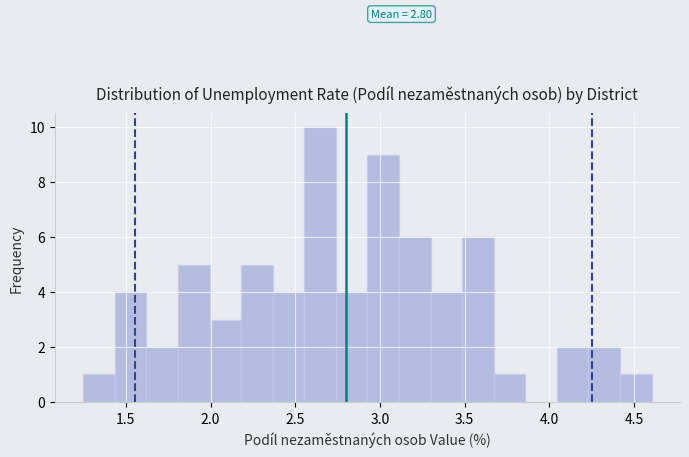

Read against the x-axis, roughly where is the centre of the tallest bar?

2.65